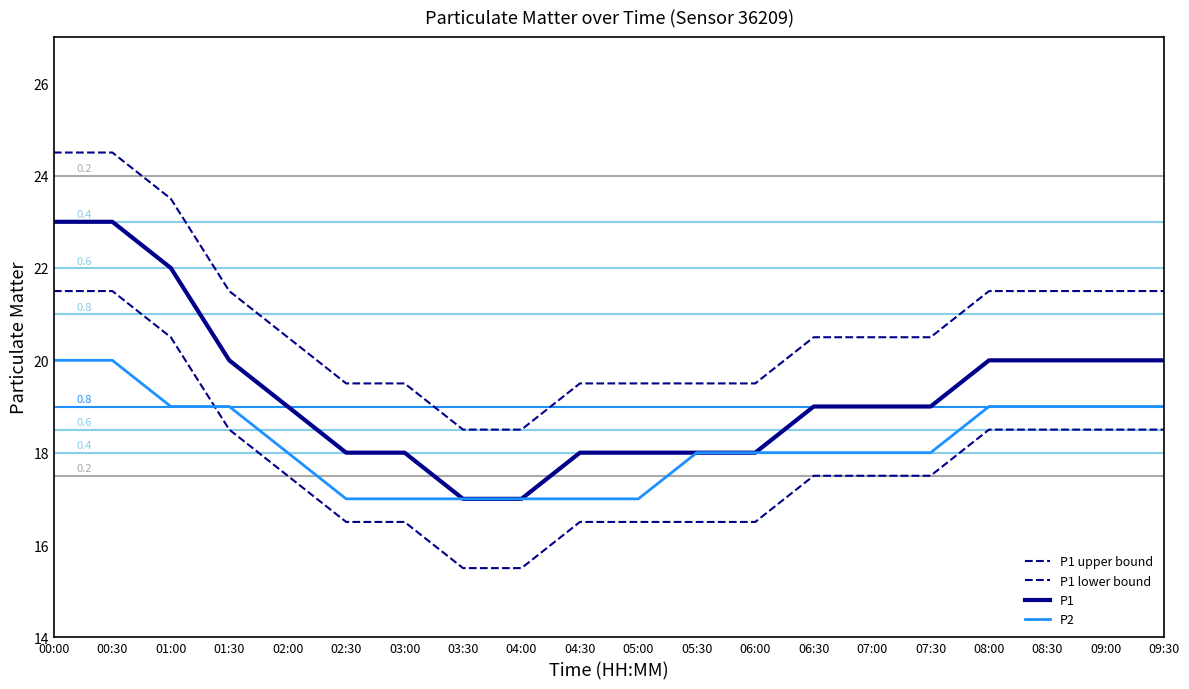

What is the smallest value displayed?

15.5